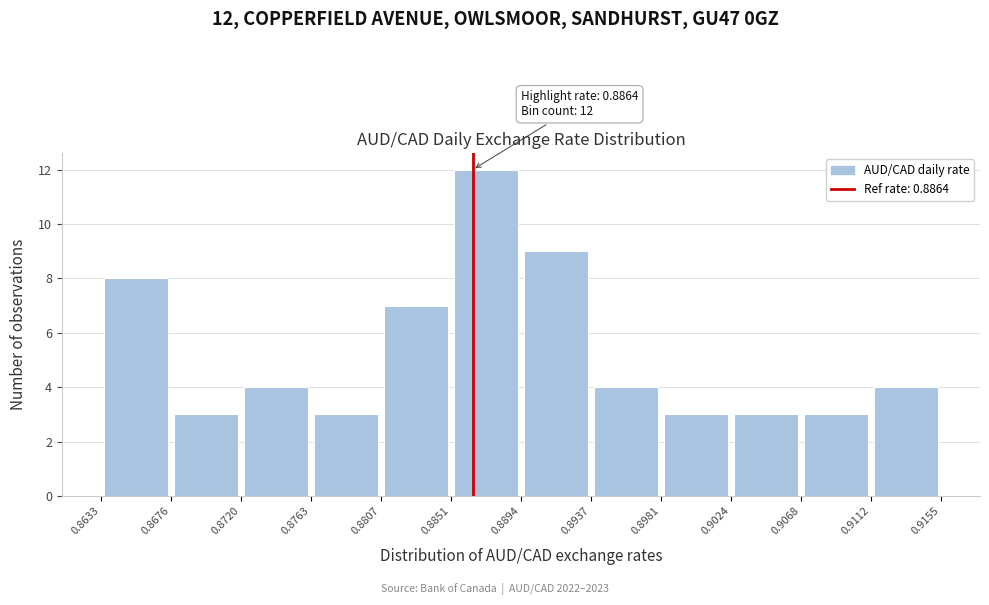

Which range on the x-axis has the tallest bar?

0.8851 to 0.8894